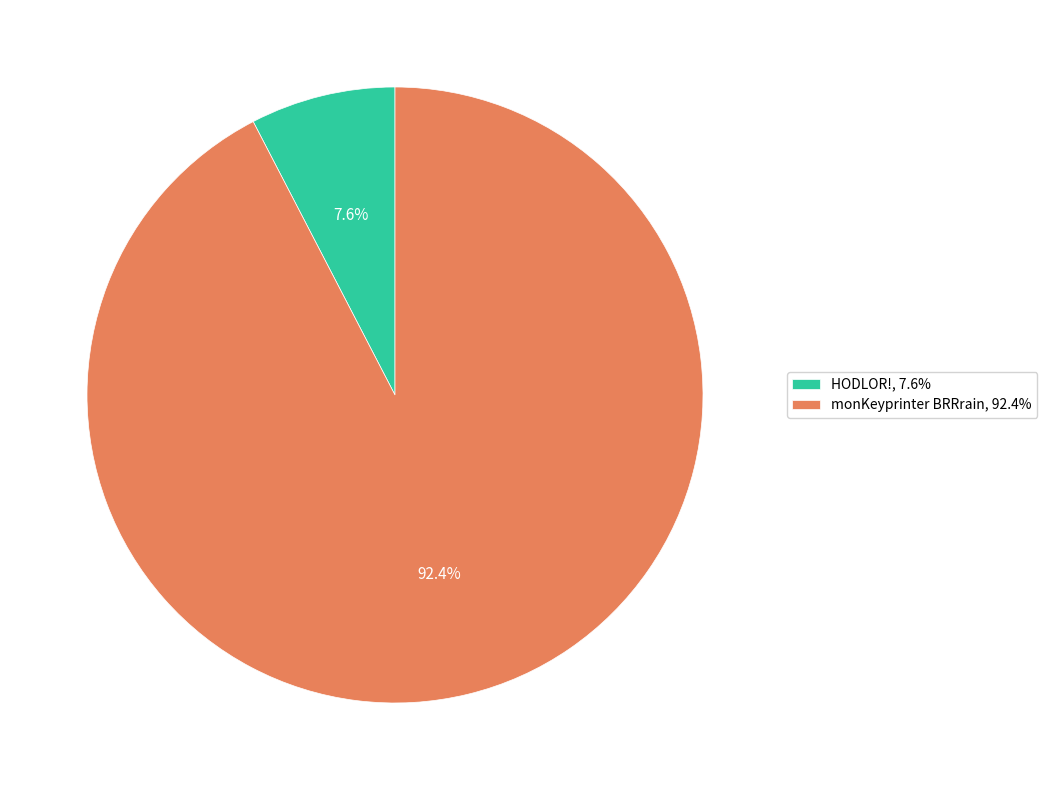

To the nearest percent, what is the difference between the largest and smallest slice percentages?

85%